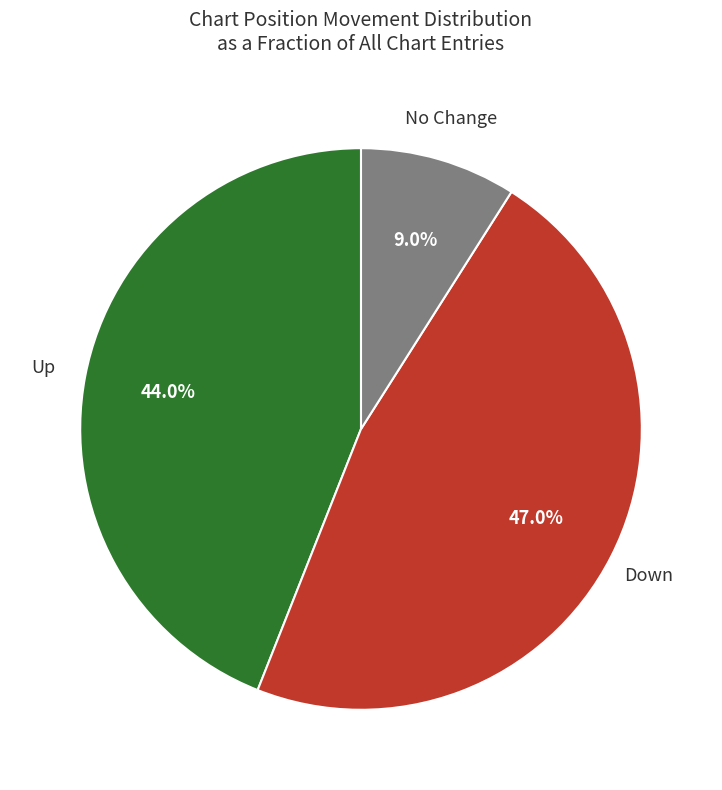

What is the smallest slice in the pie chart?

No Change